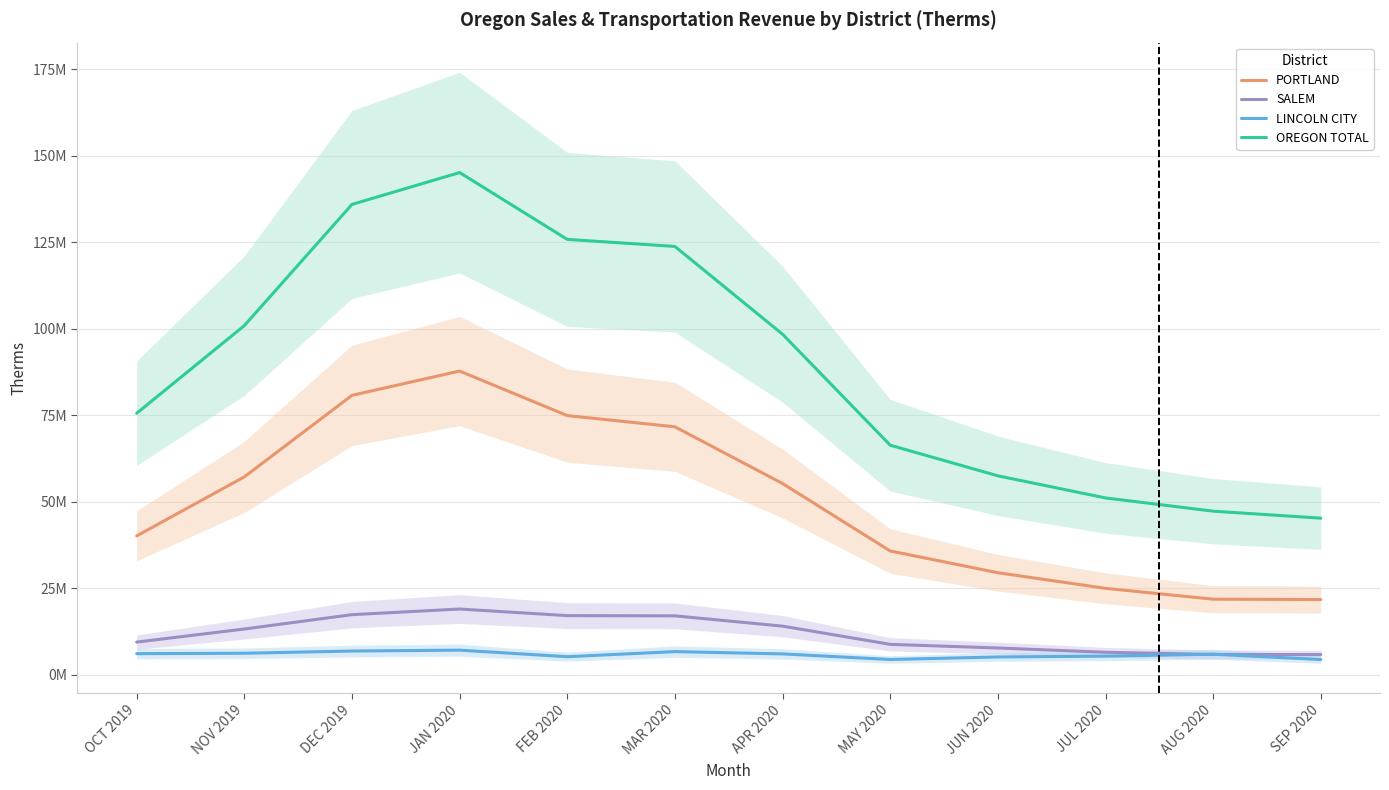

What is the value of the SALEM point at the 5th from the left?

17020250